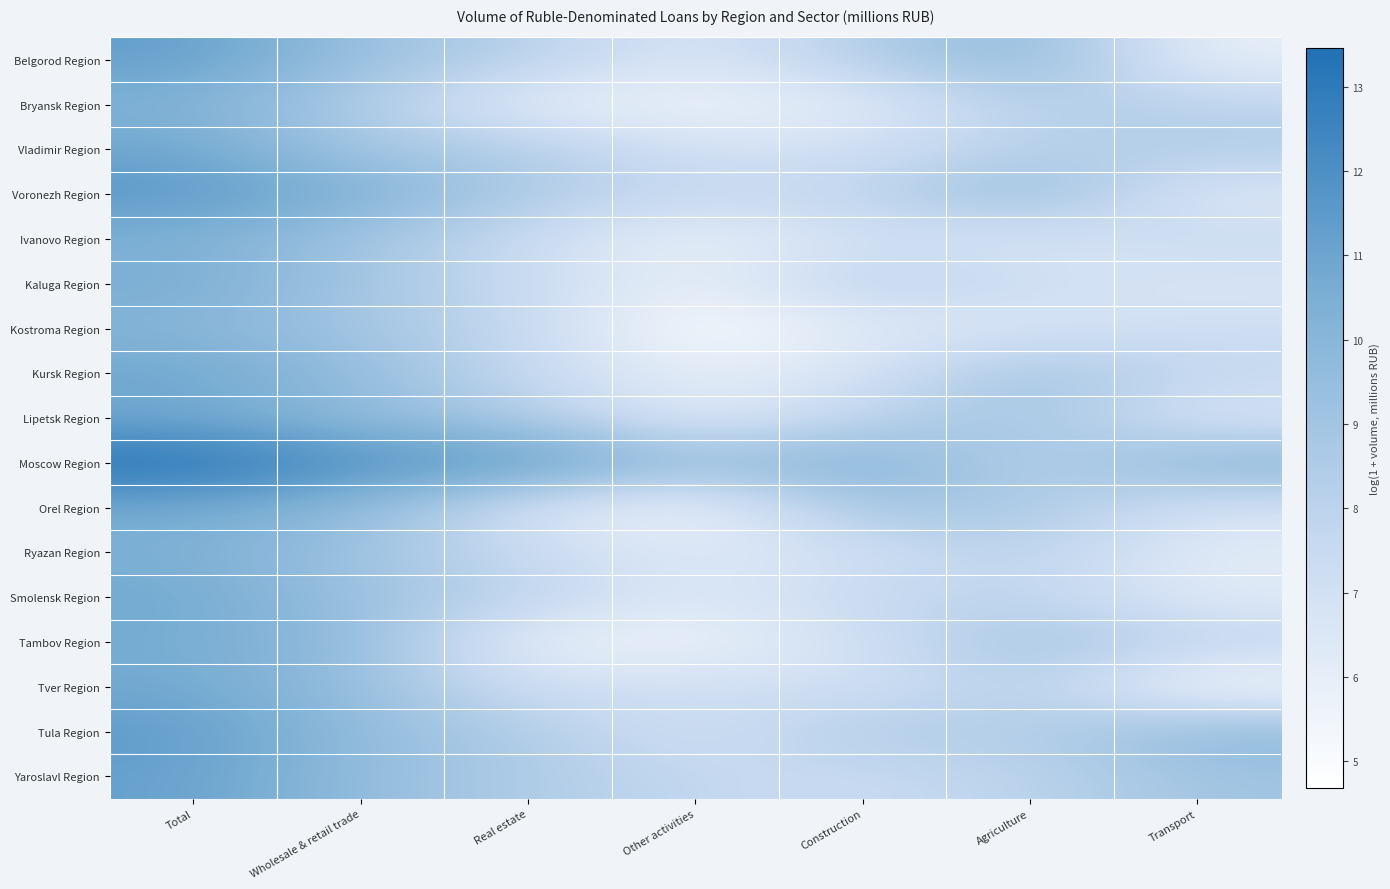

Which category has the lowest value across all series?

Other activities